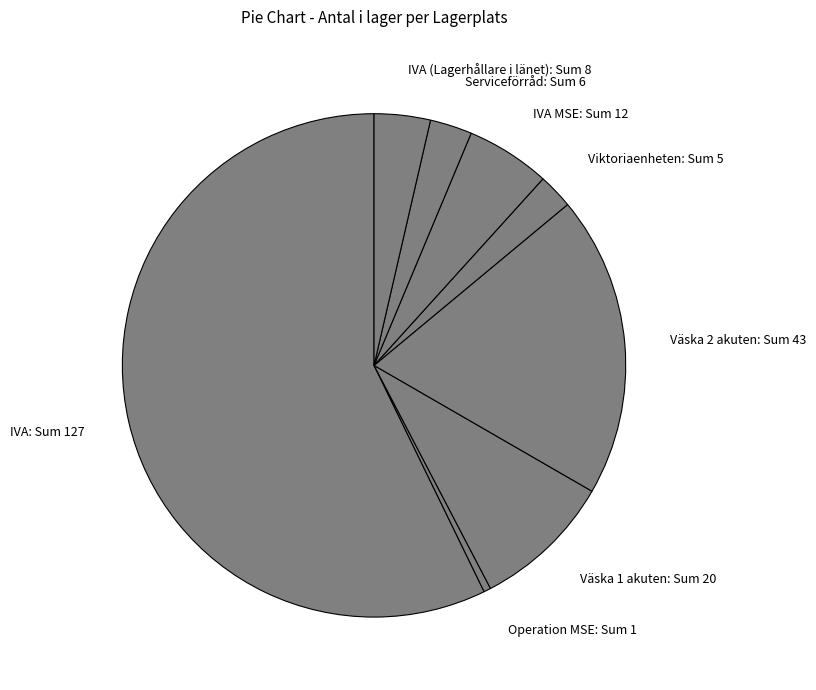

Which slice is the largest?

IVA: Sum 127